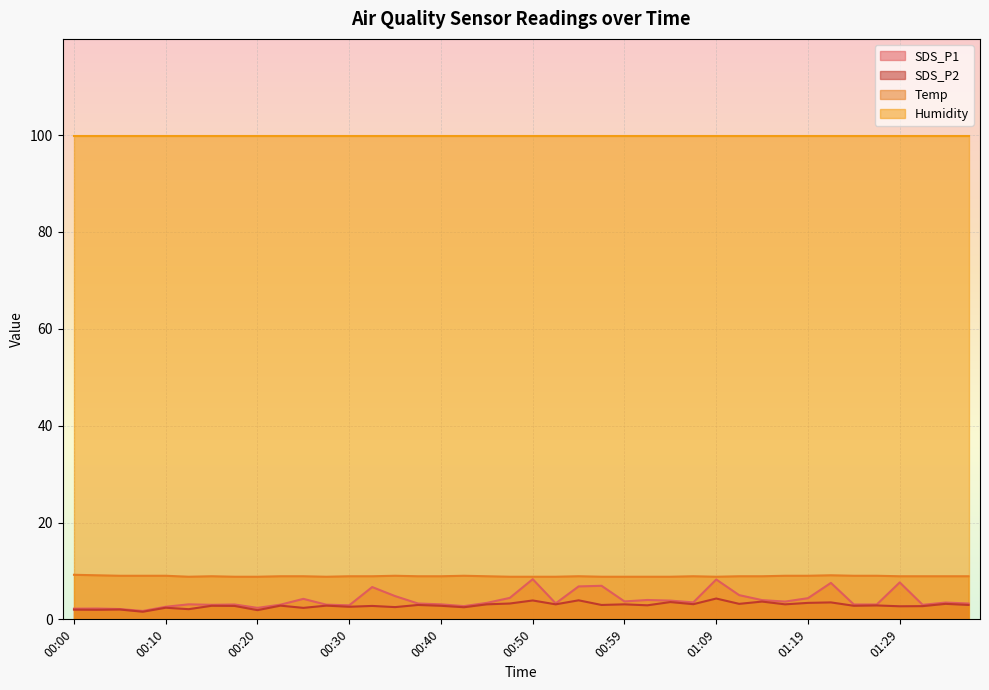

What is the total value across all series at 00:30?

114.3